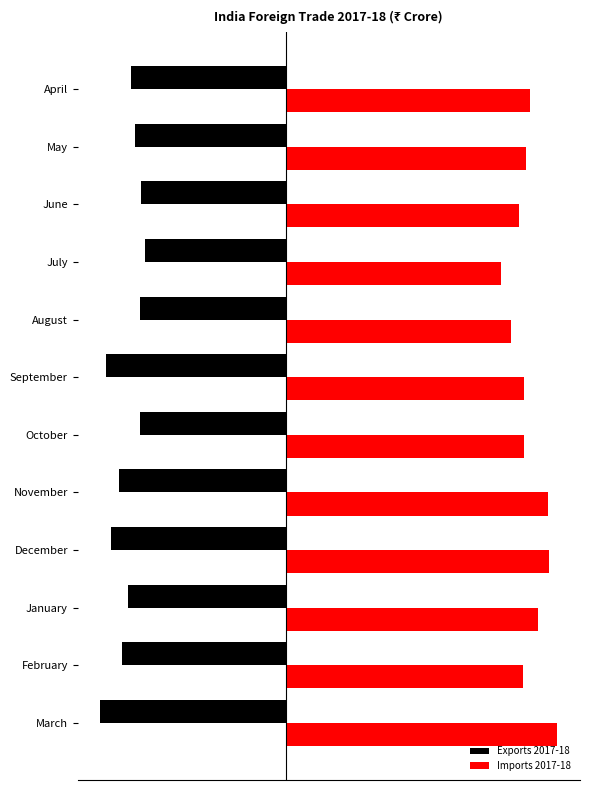

What are all the series names shown in the legend?

Exports 2017-18, Imports 2017-18